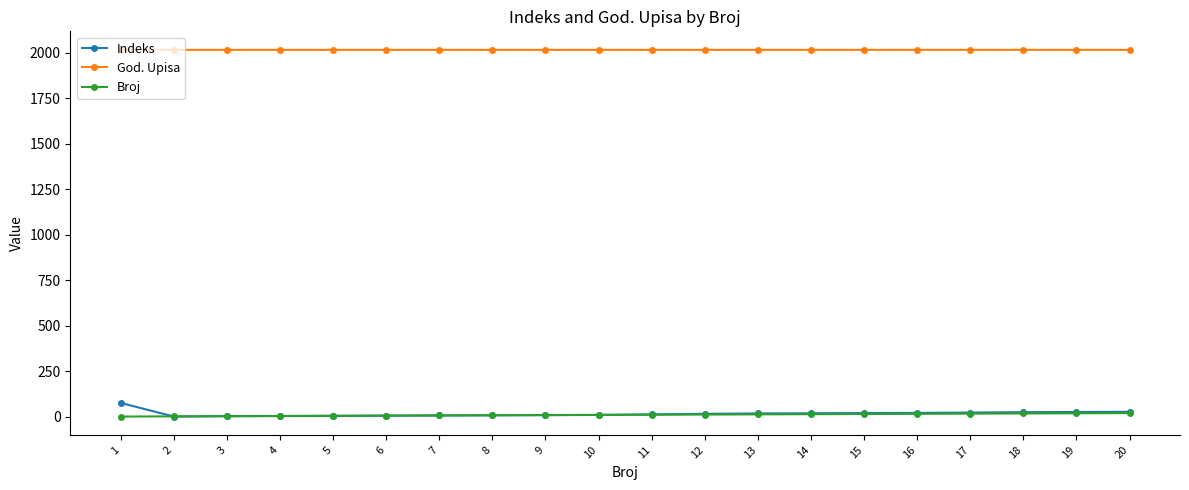

Which series has the widest spread of values?

Indeks